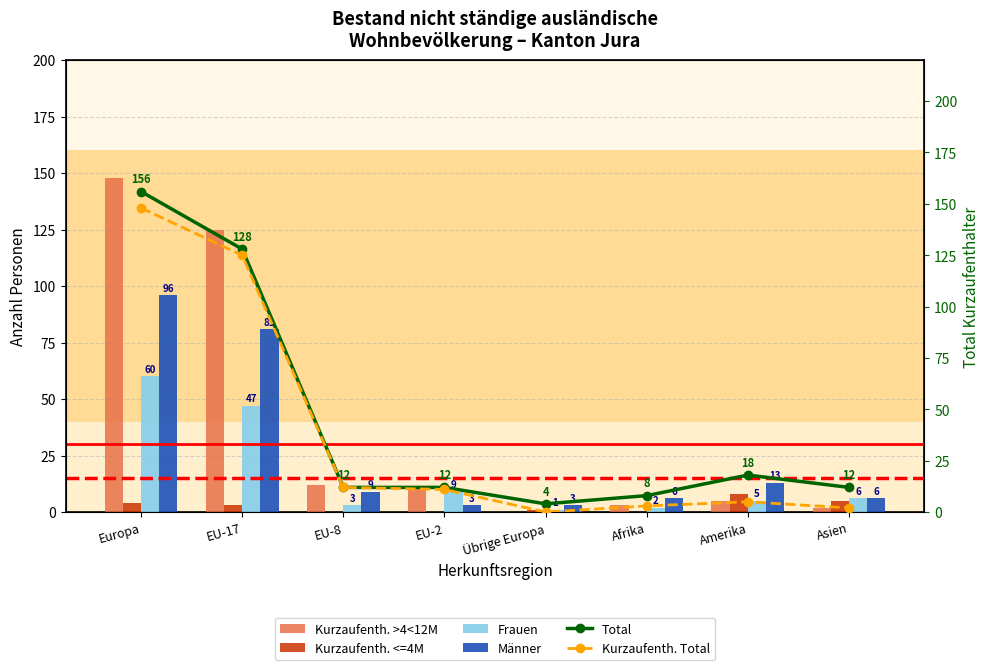

What position from the left is Übrige Europa?

5